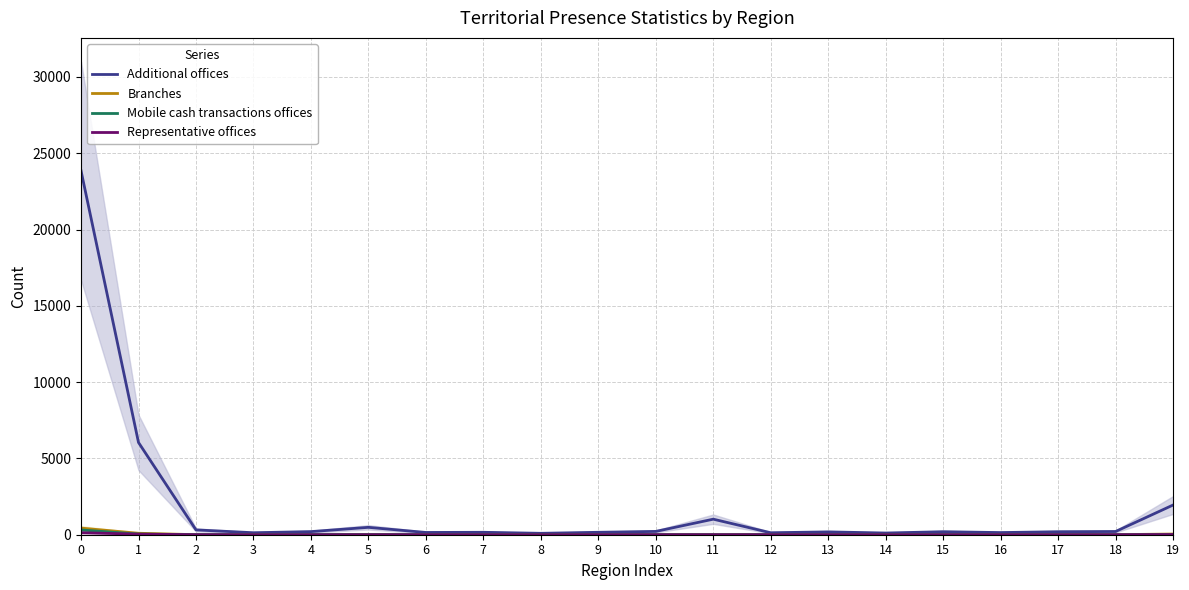

True or false: Representative offices and Branches cross at least once.

False